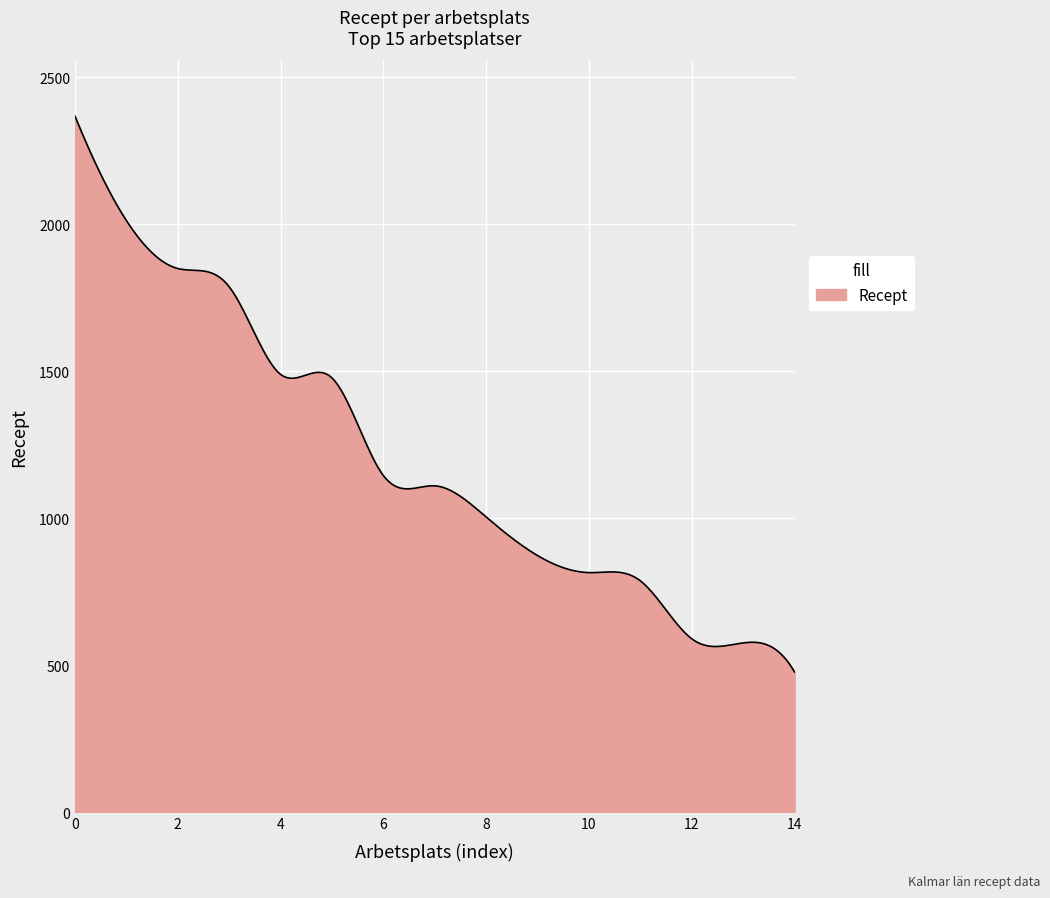

How many lines are shown in the chart?

1